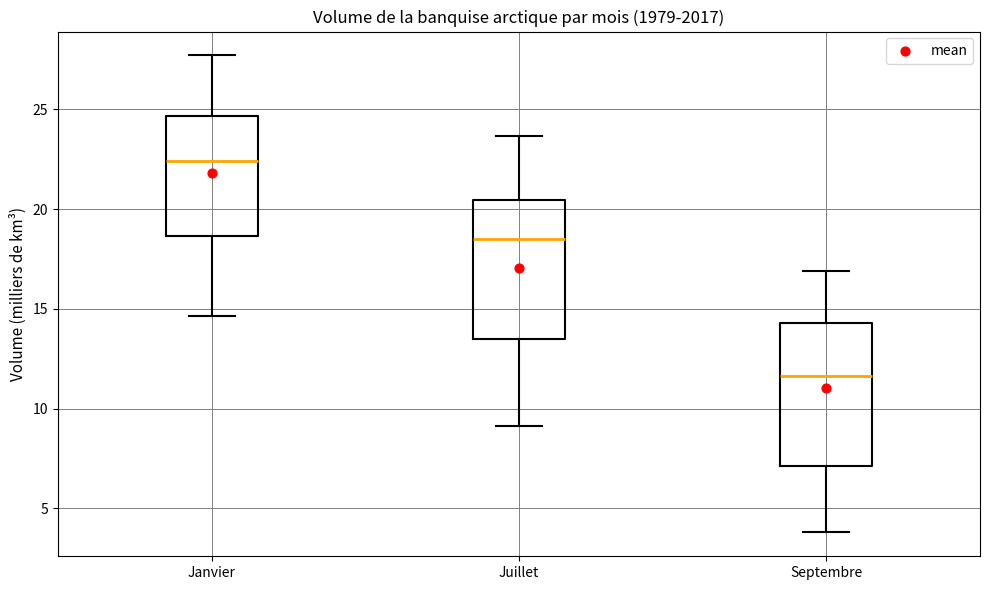

Reading left to right, transcribe this box plot: for each box, give where its median line is, the range the box spans, and where its two whiskers end, as read against the y-axis. The values are not printed on the chart, so give them approximately, as read against the axis.

Janvier: median 22.5, box 18.5 to 24.5, whiskers 14.5 to 27.5
Juillet: median 18.5, box 13.5 to 20.5, whiskers 9.0 to 23.5
Septembre: median 11.5, box 7.0 to 14.5, whiskers 4.0 to 17.0